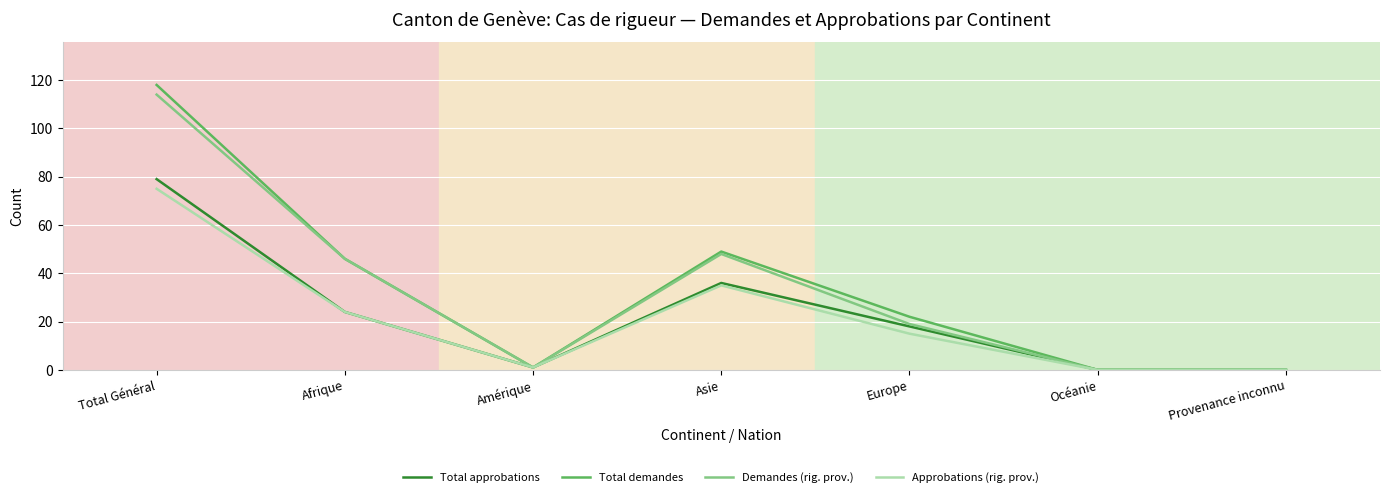

Where is the first local minimum for Approbations (rig. prov.)?

Amérique